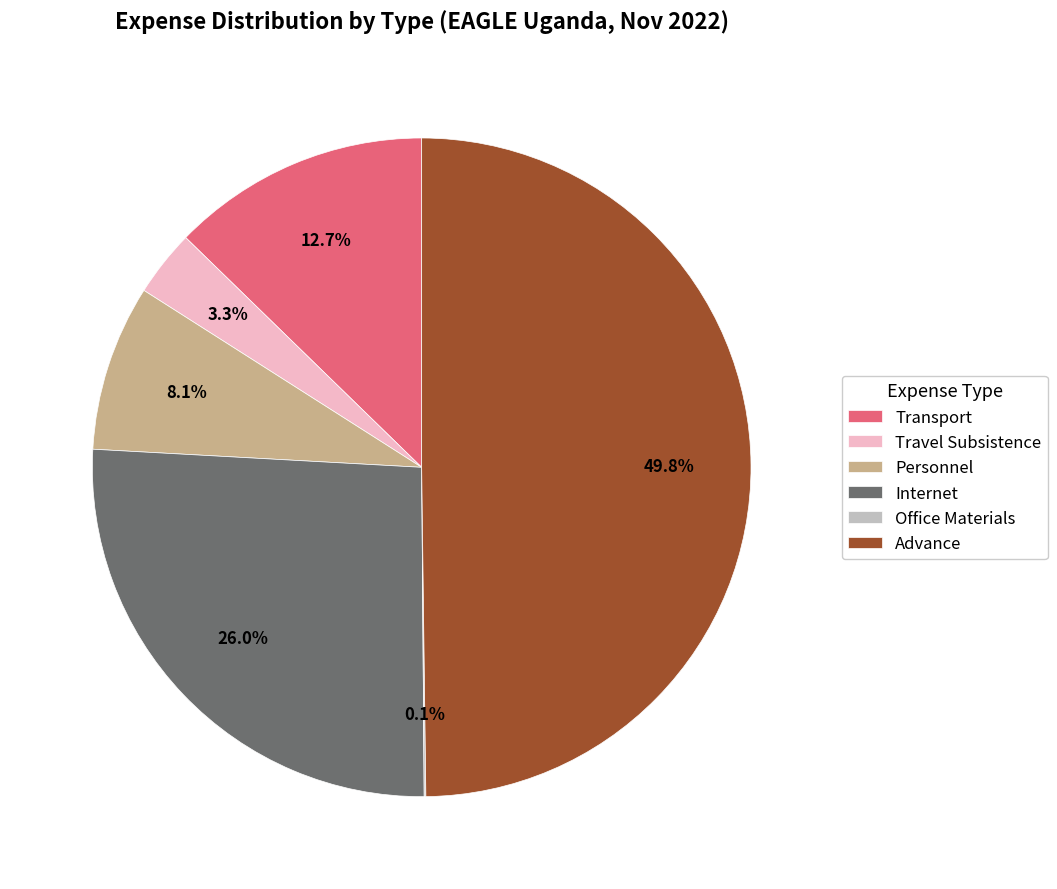

Combined, do Personnel and Travel Subsistence account for over 50%?

No